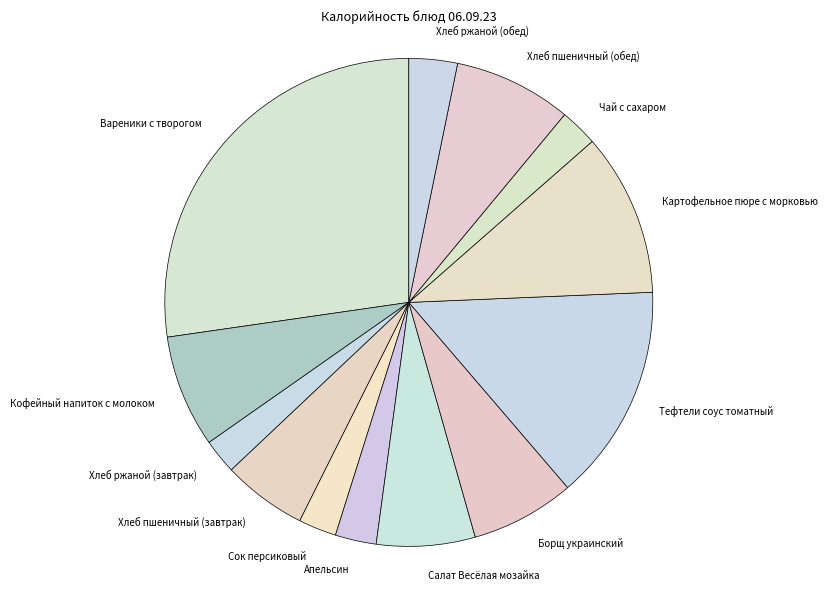

The Хлеб ржаной (обед) slice represents 3% of the pie. True or false?

True